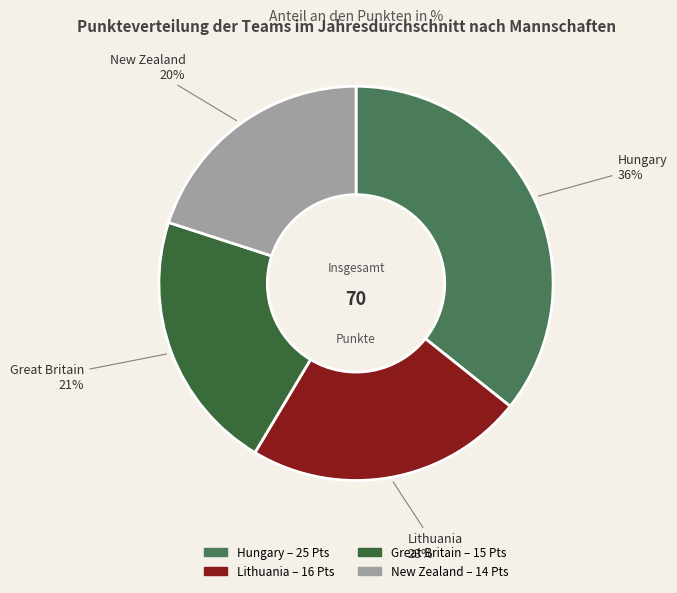

True or false: Hungary accounts for 23% of the total.

False